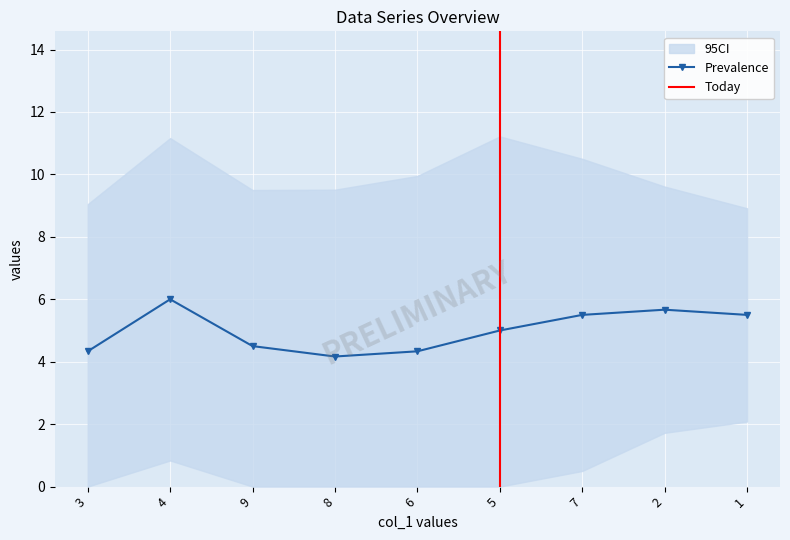

What is the minimum value for Prevalence?

4.2